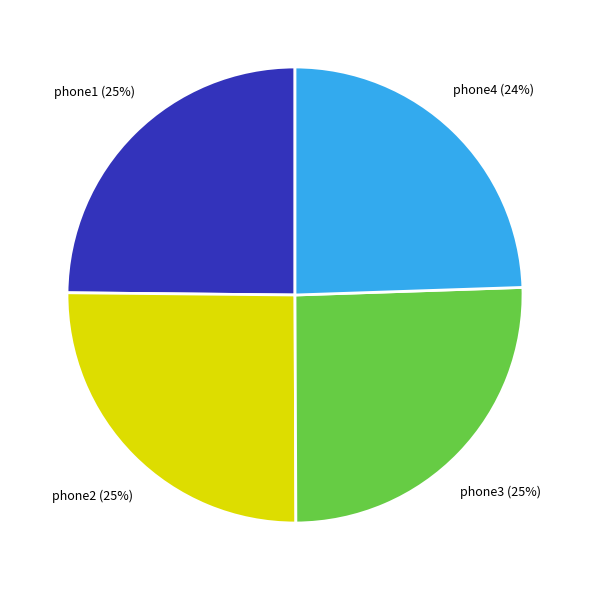

Is there a majority slice in this chart?

No